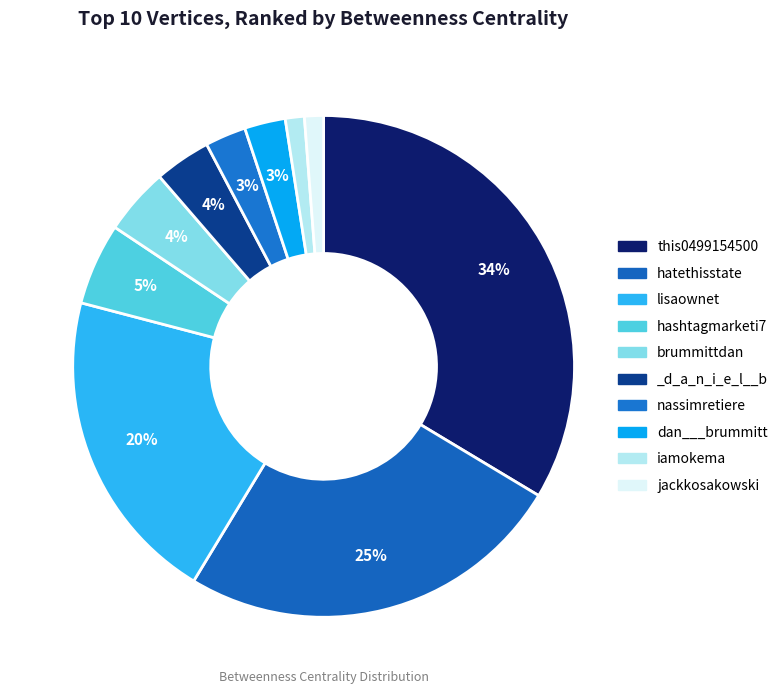

How many segments does this pie chart have?

10